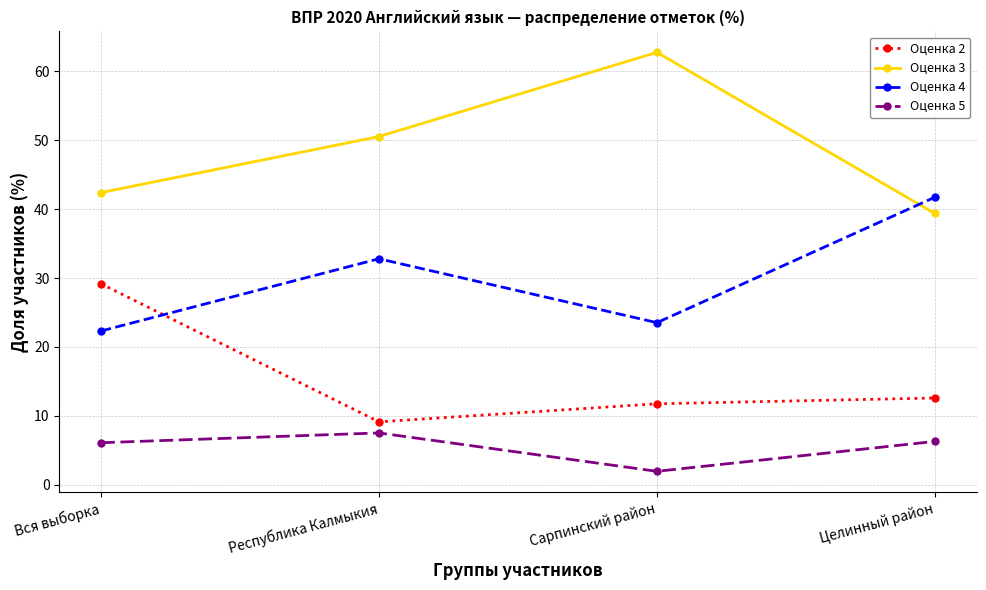

Is the value of Оценка 4 at Целинный район greater than the value of Оценка 2 at Республика Калмыкия?

Yes